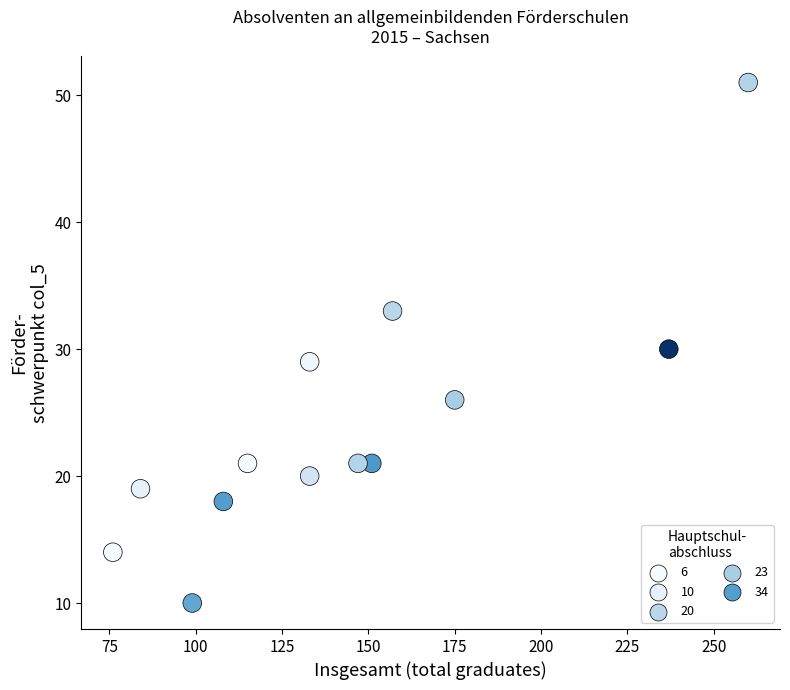

What is the range of Y values (max minus min)?

41